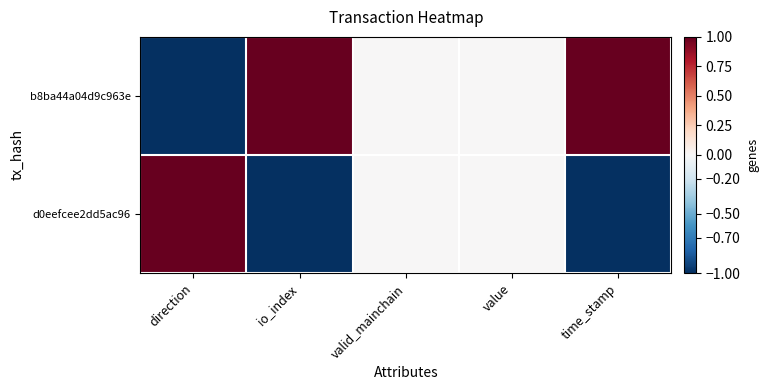

Rank the series by their average value, from highest to lowest.

b8ba44a04d9c963e, d0eefcee2dd5ac96